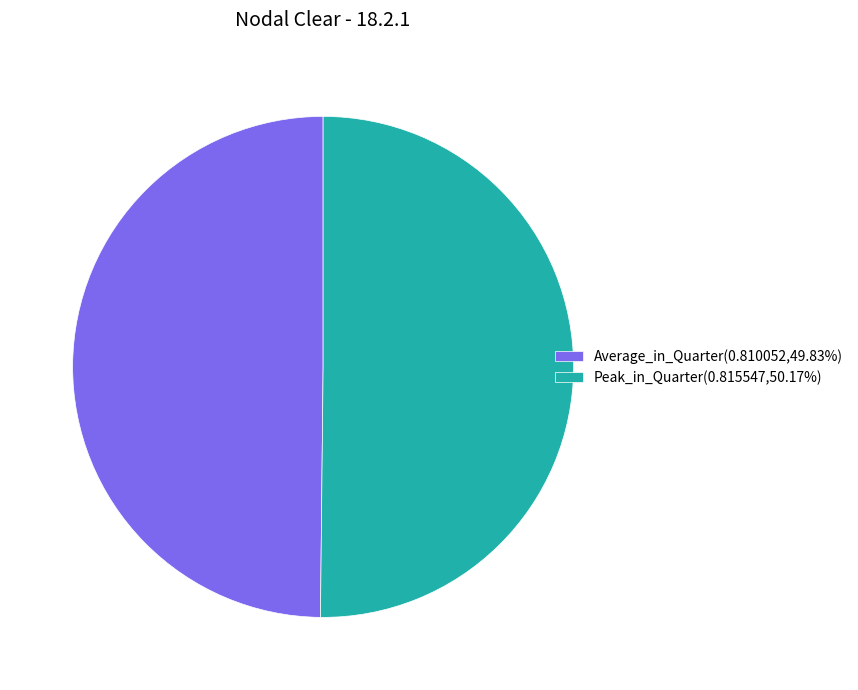

Combined, do Peak_in_Quarter(0.815547,50.17%) and Average_in_Quarter(0.810052,49.83%) account for over 50%?

Yes